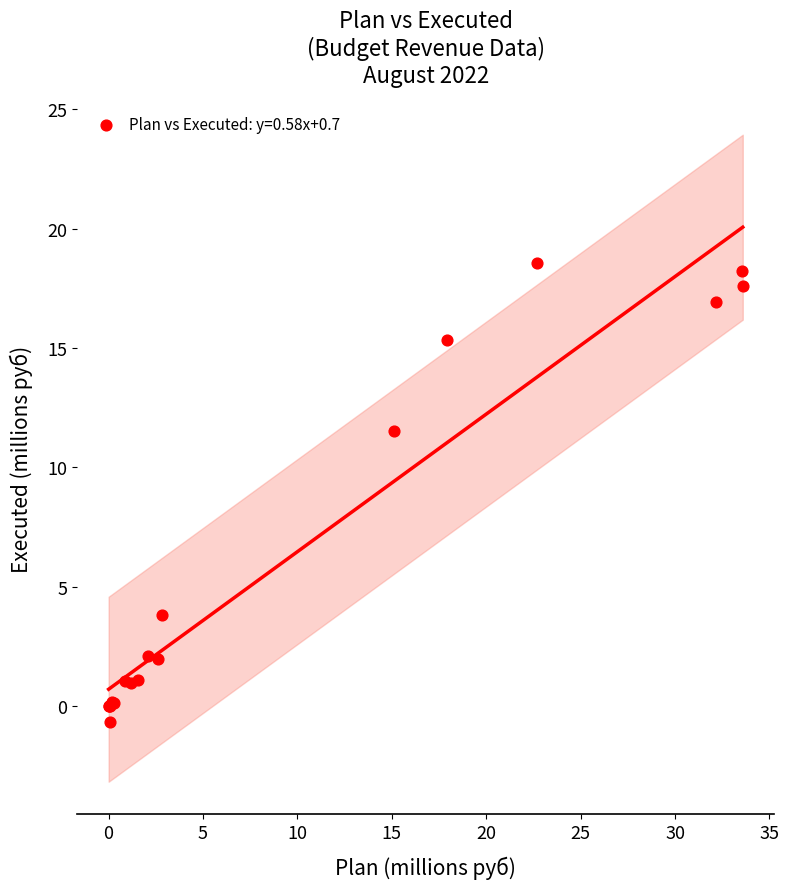

What Y value in the scatter plot is closest to 8?

11.5